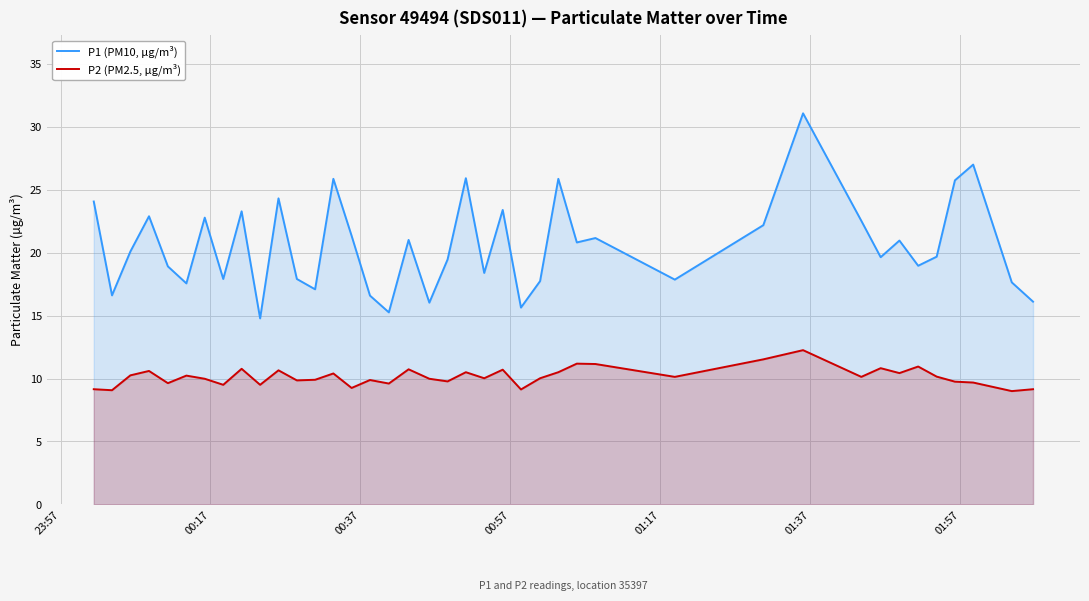

Which series has the widest spread of values?

P1 (PM10, µg/m³)